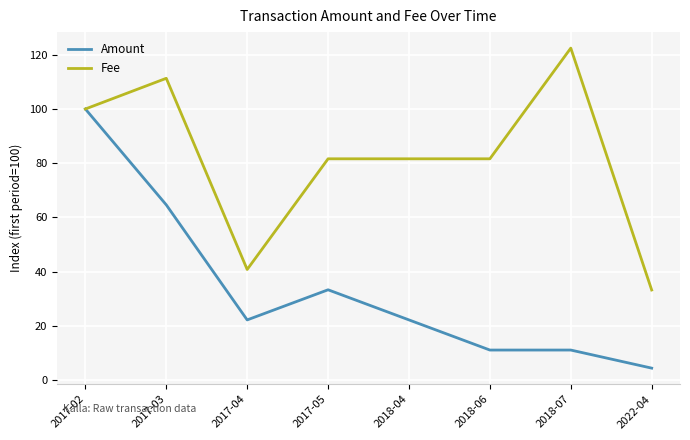

Where is Amount nearest to the value 52?

2017-03